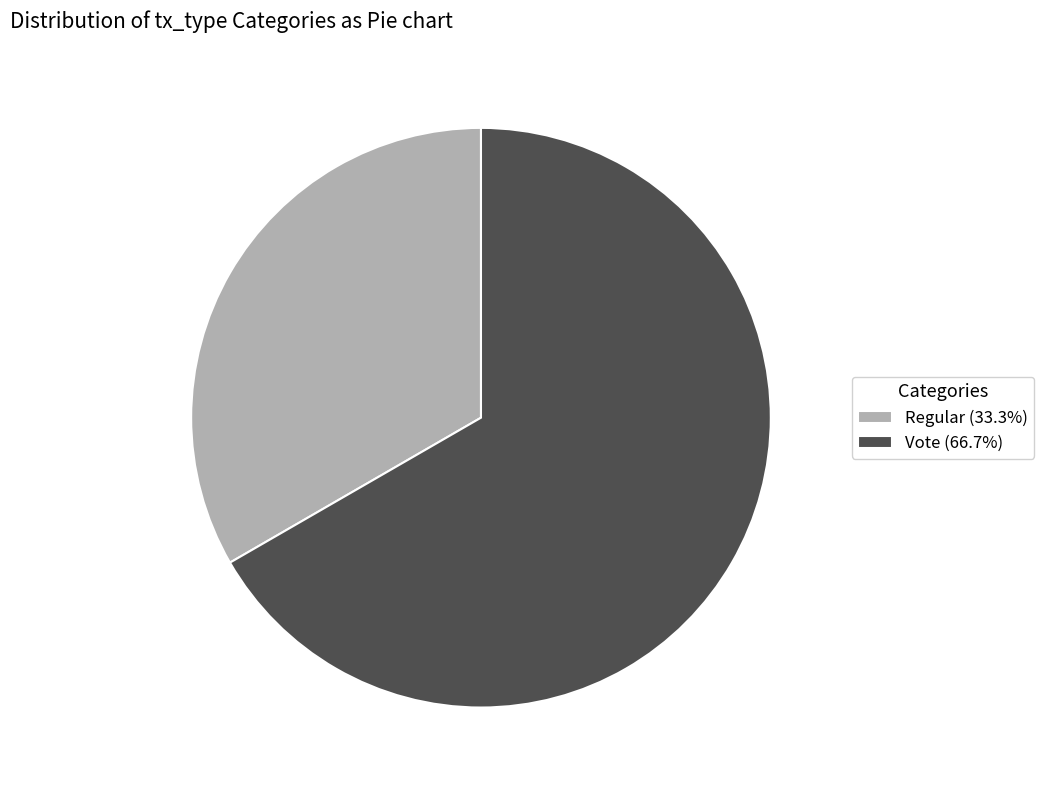

What is the largest slice in the pie chart?

Vote